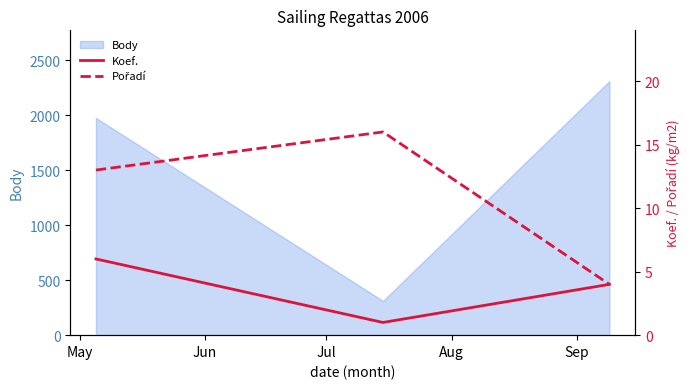

What is the maximum value for Body?

2312